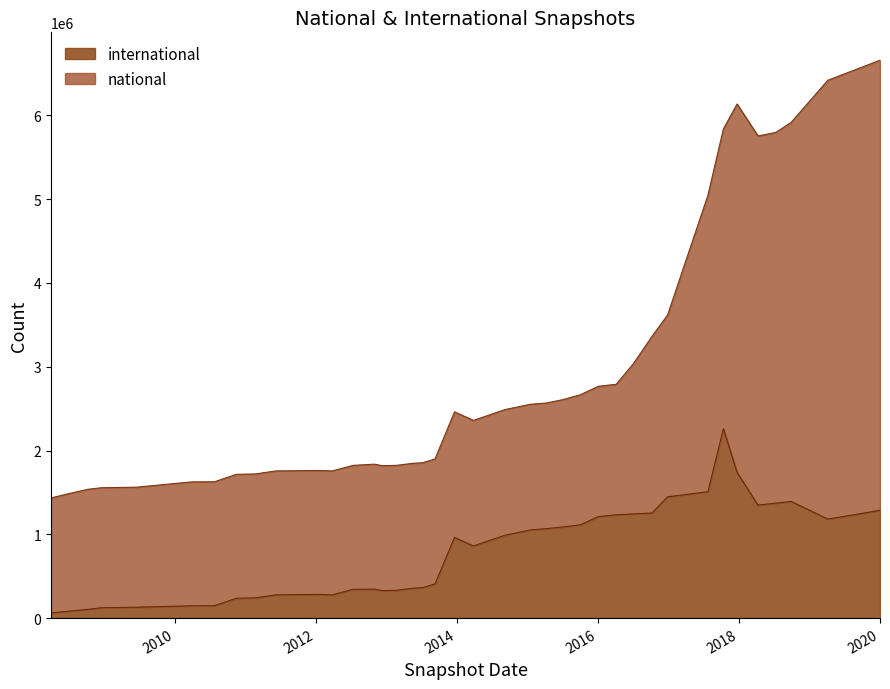

What is the total value across all series at 2016-12-27?

3617399